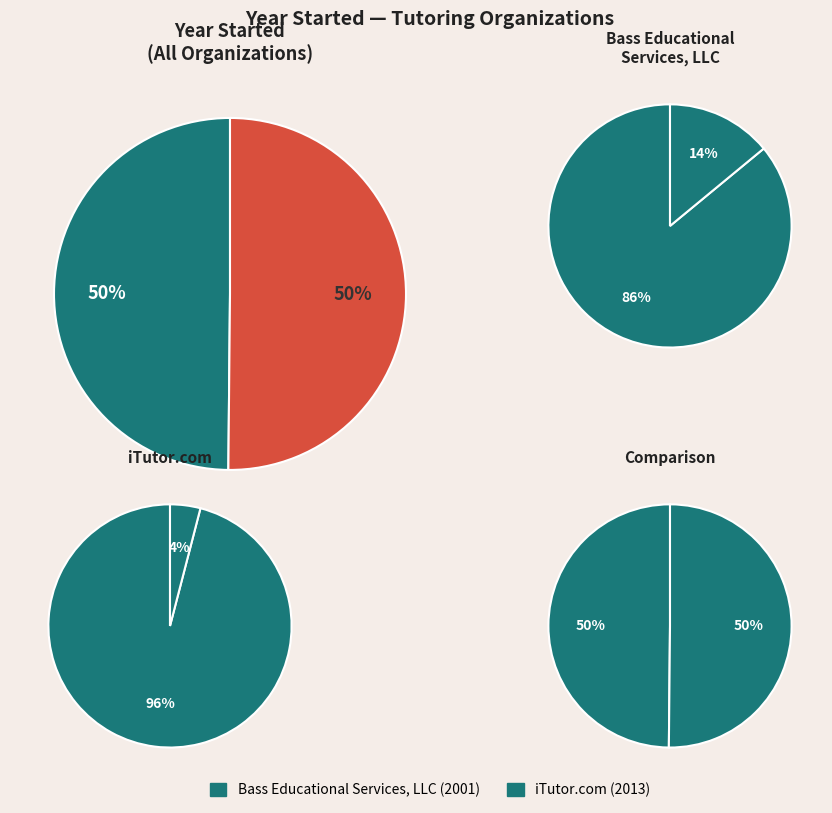

To the nearest percent, what portion does iTutor.com represent?

50%